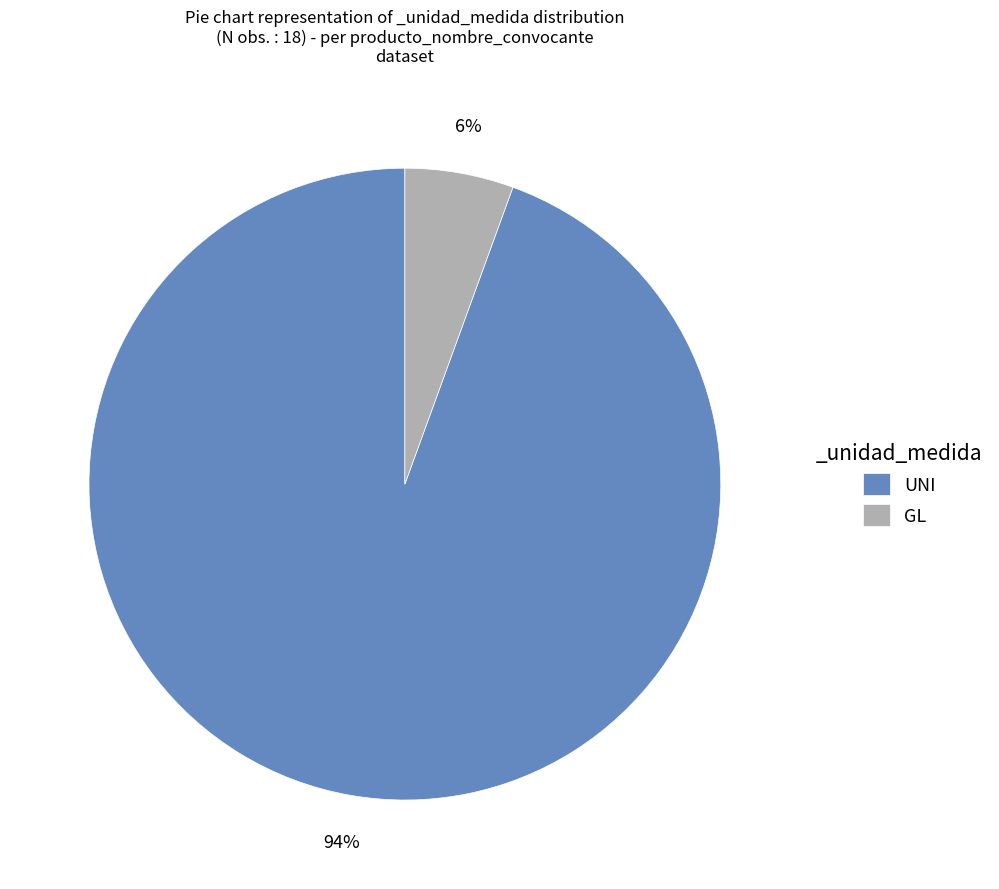

Which slice is the smallest?

GL